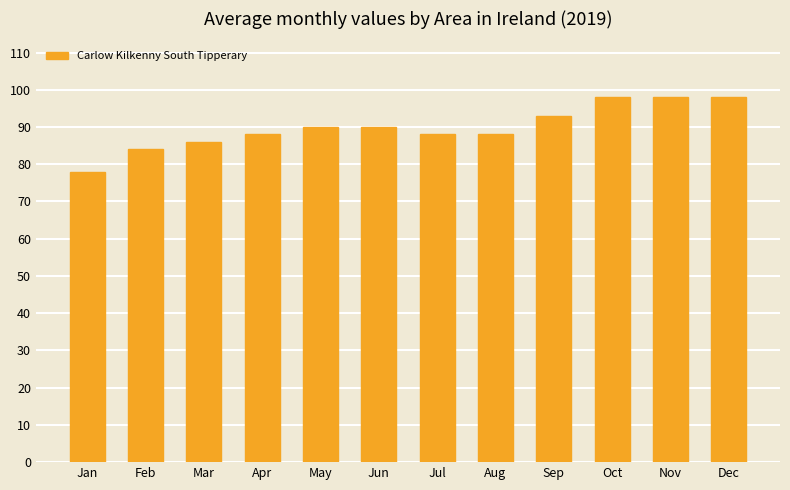

What is the difference between the values at Jun and Apr?

2